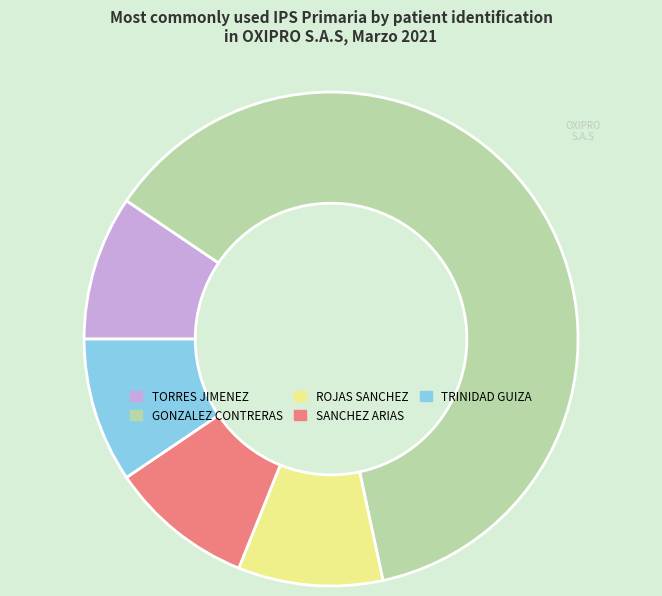

Is there any slice that represents more than half of the pie?

Yes